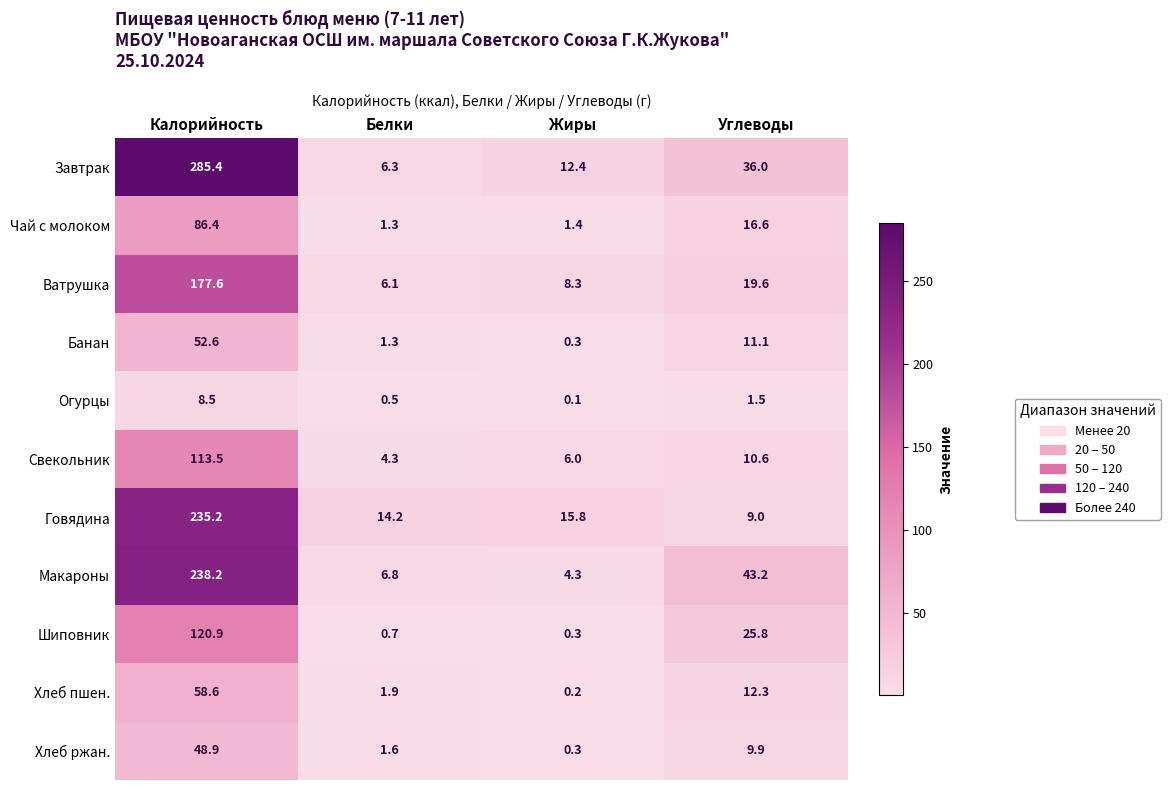

The value of Банан at Углеводы is 11.1. True or false?

True